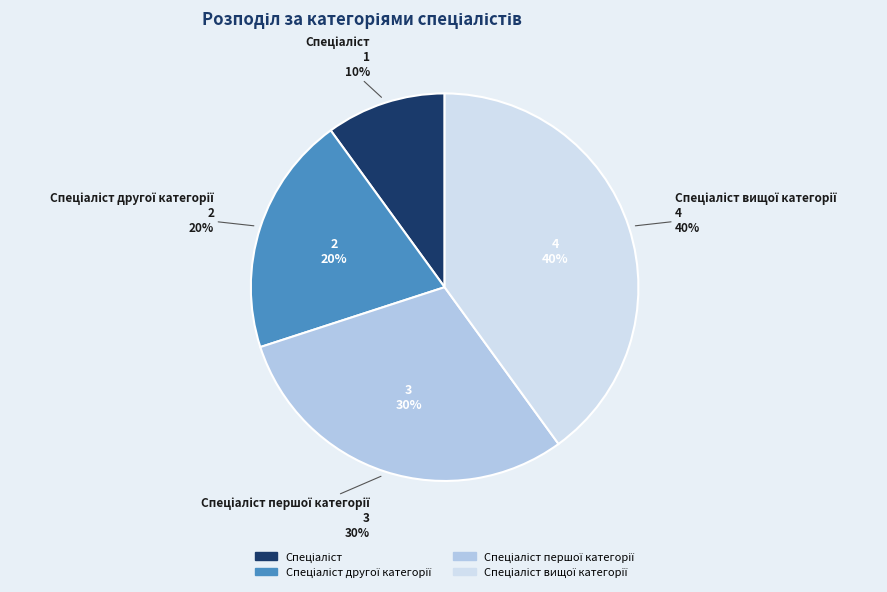

To the nearest percent, what is the combined percentage of Спеціаліст and Спеціаліст вищої категорії?

50%